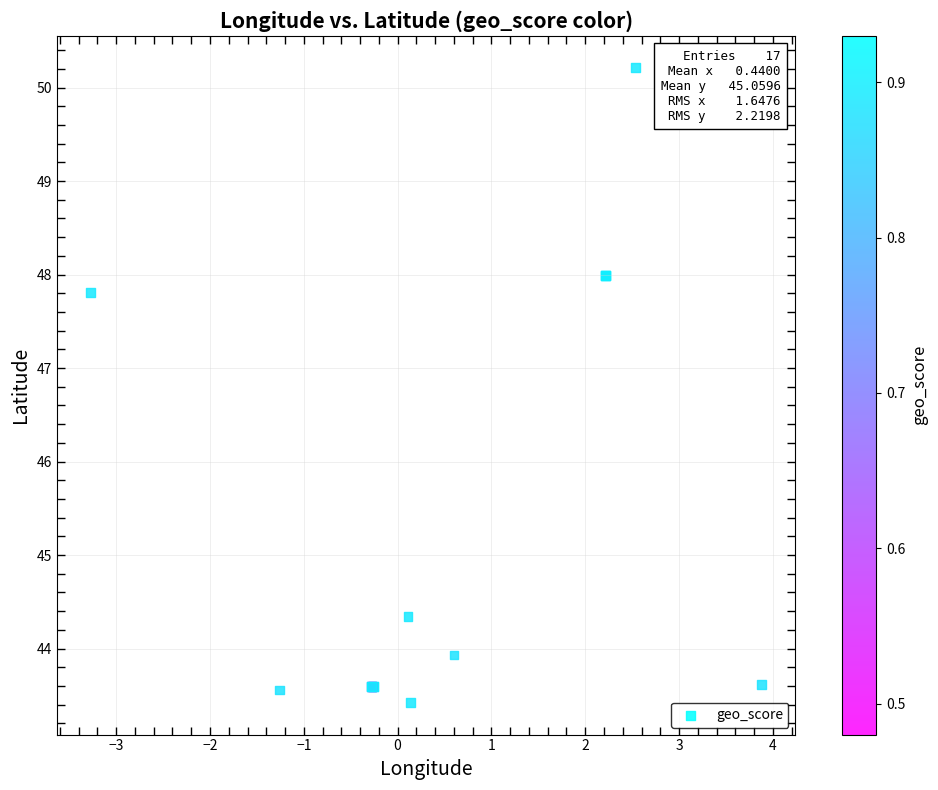

What Y value in the scatter plot is closest to 46?

44.3